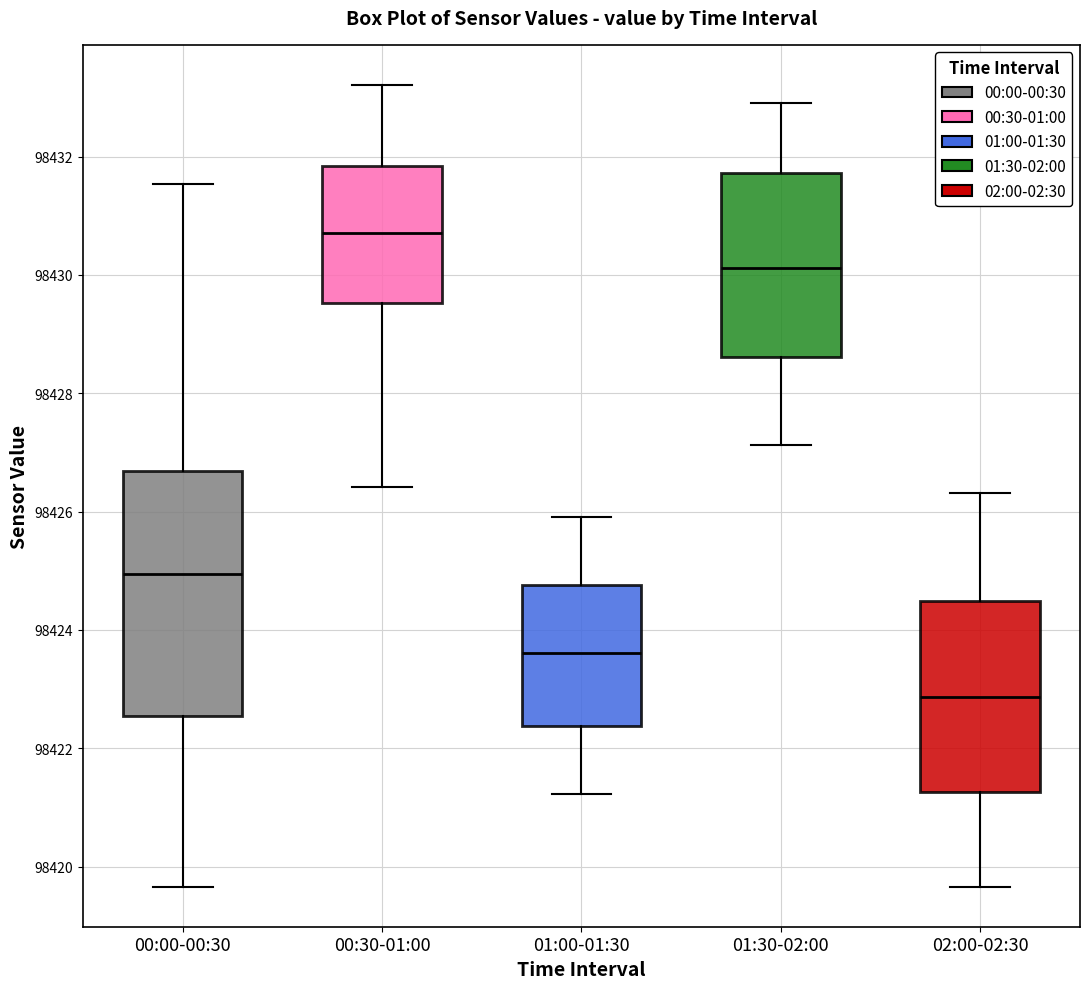

Which box is the tallest, from its lower edge to its upper edge?

00:00-00:30